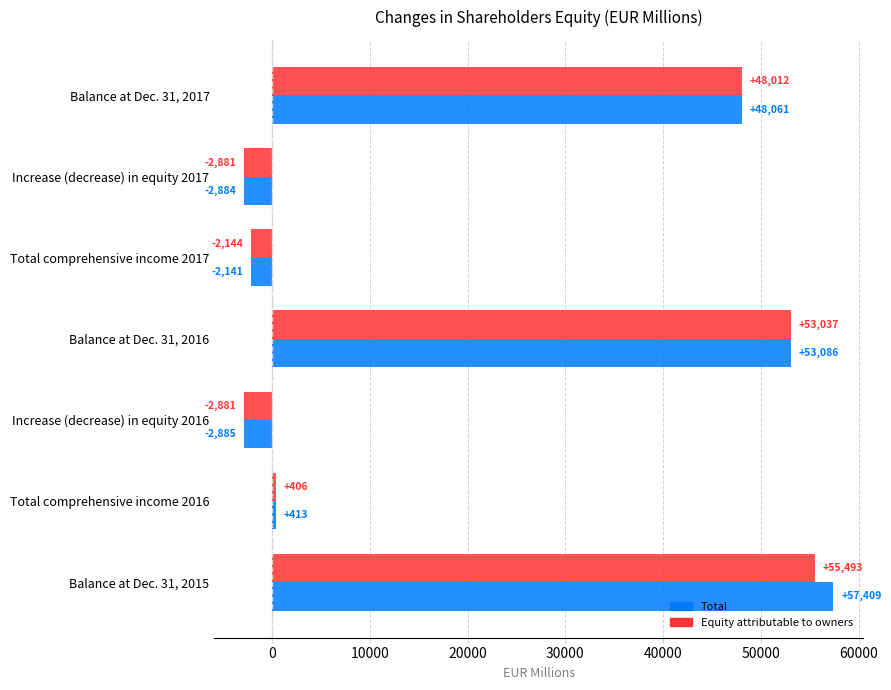

What is the maximum value shown in the chart?

57409